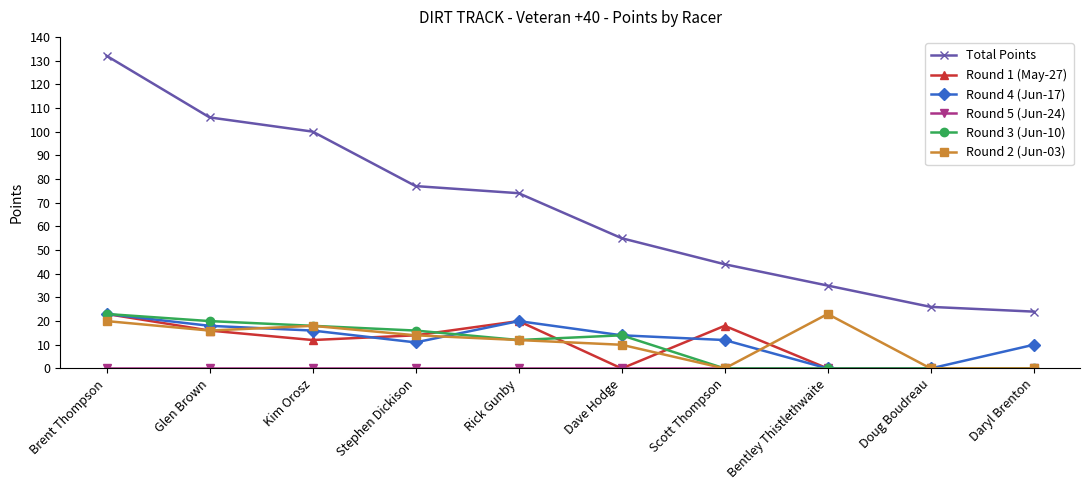

What is the difference between the highest and lowest values at Bentley Thistlethwaite?

35